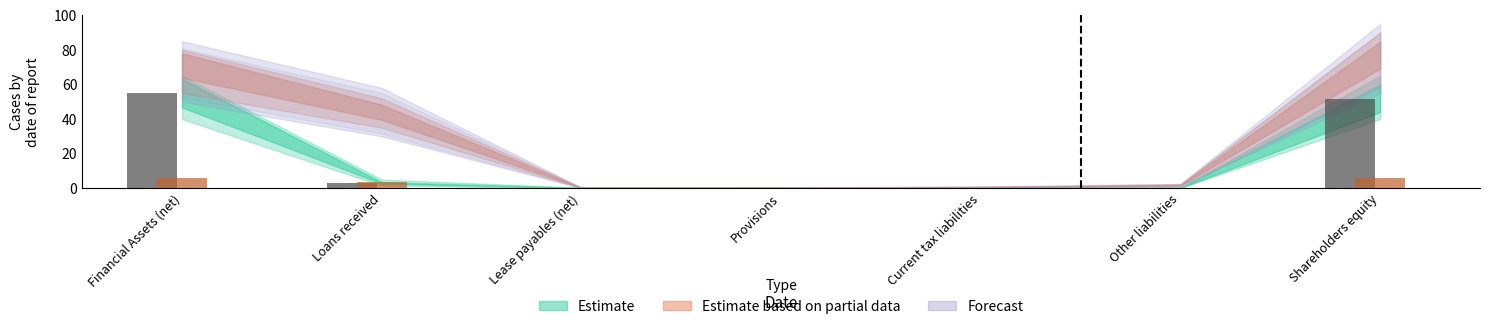

At which category is the sum across all series the highest?

Financial Assets (net)